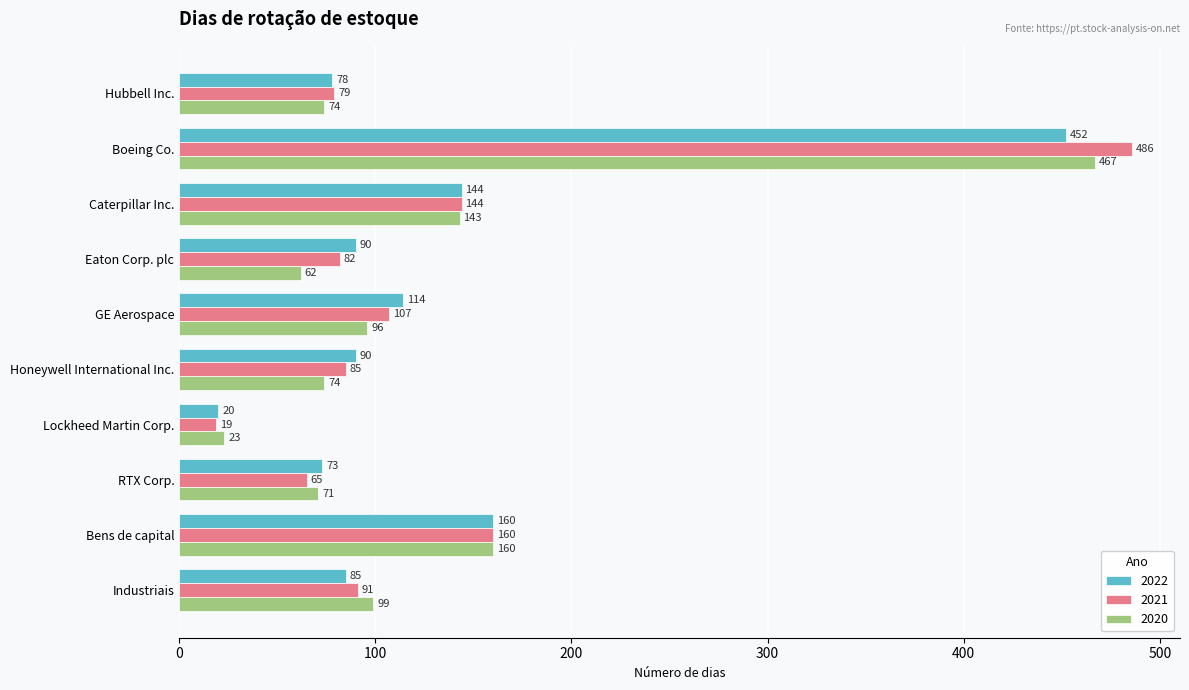

The value of 2020 at Industriais is 131. True or false?

False